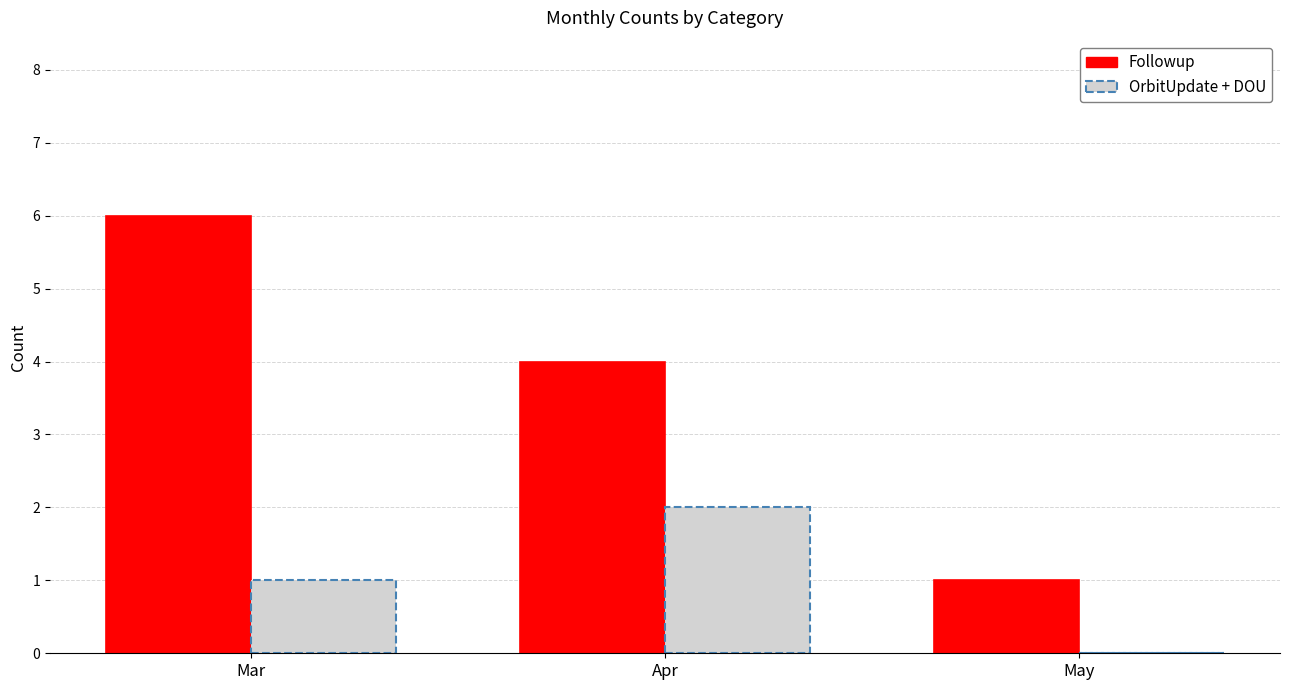

At which label is Followup closest to 3?

Apr